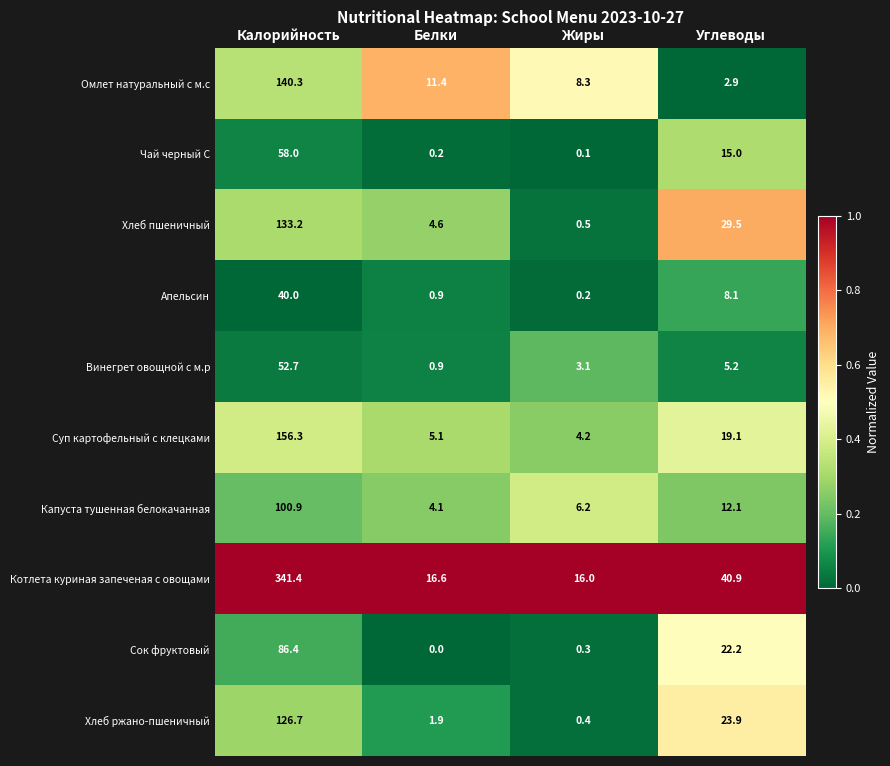

Rank the series at Углеводы from lowest to highest value.

Омлет натуральный с м.с, Винегрет овощной с м.р, Апельсин, Капуста тушенная белокачанная, Чай черный С, Суп картофельный с клецками, Сок фруктовый, Хлеб ржано-пшеничный, Хлеб пшеничный, Котлета куриная запеченая с овощами